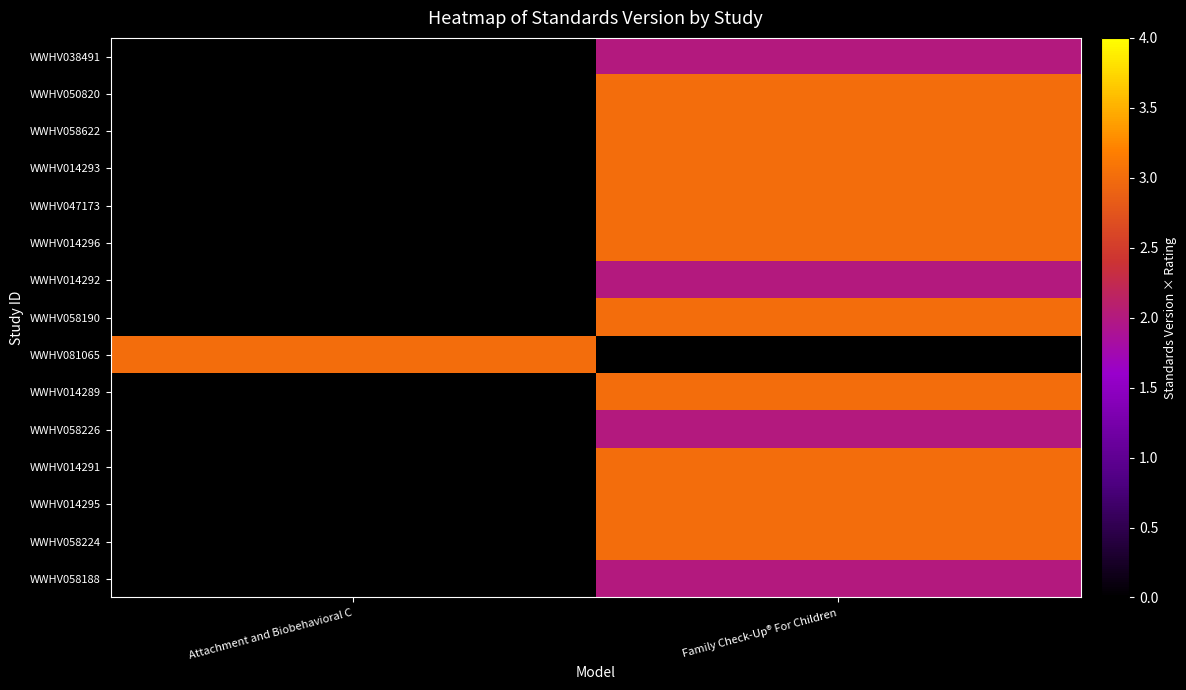

At how many categories does at least one series exceed 0?

2